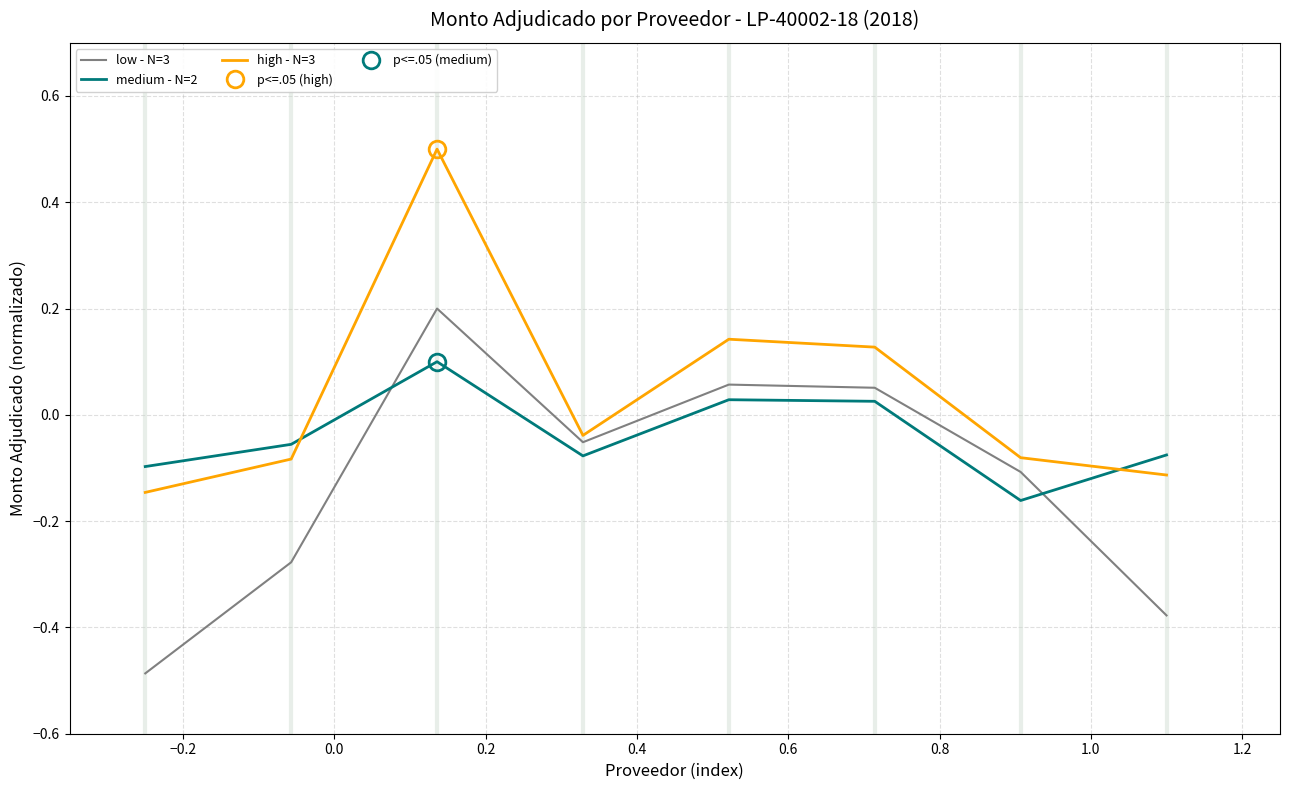

The low - N=3 series shows 0.0 at 0.4. True or false?

False